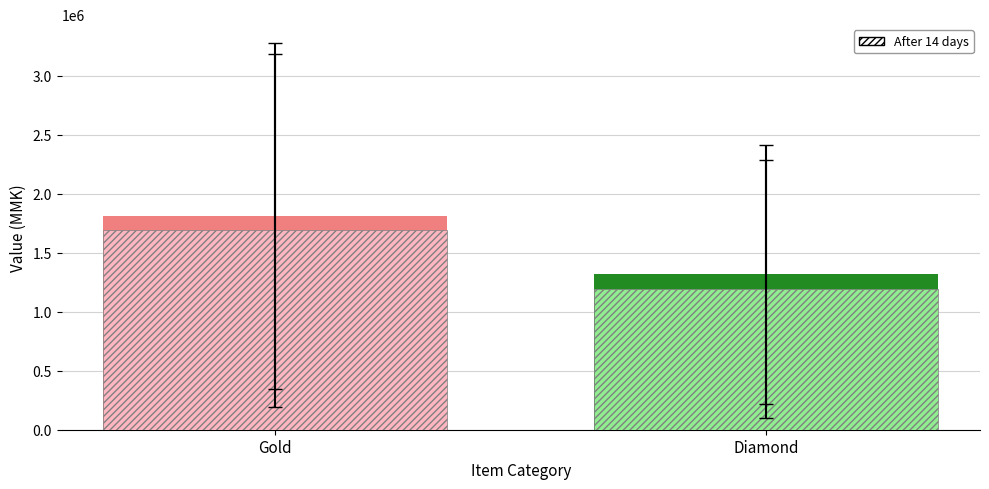

How many data points in Amount are above 1300000?

5